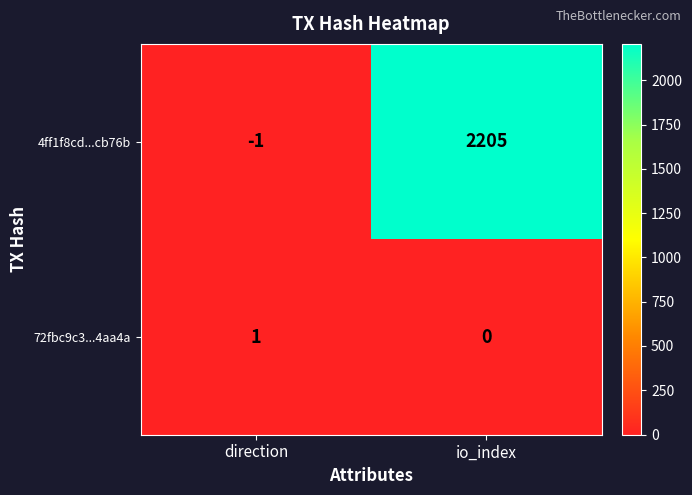

What is the spread (max minus min) of values at io_index?

2205